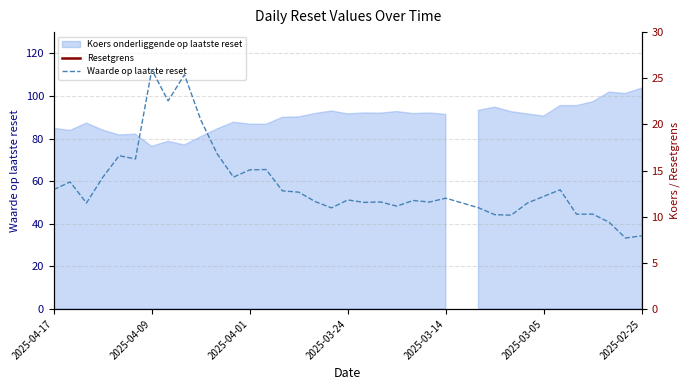

The value of Resetgrens at 2025-03-24 is 154.6. True or false?

False